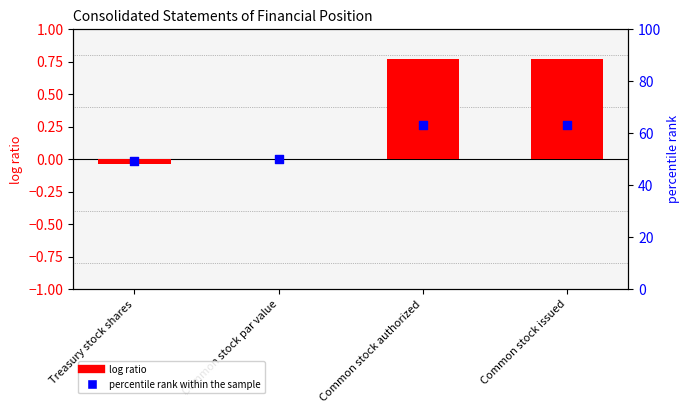

Is the value of log ratio at Common stock authorized greater than the value of percentile rank within the sample at Treasury stock shares?

No